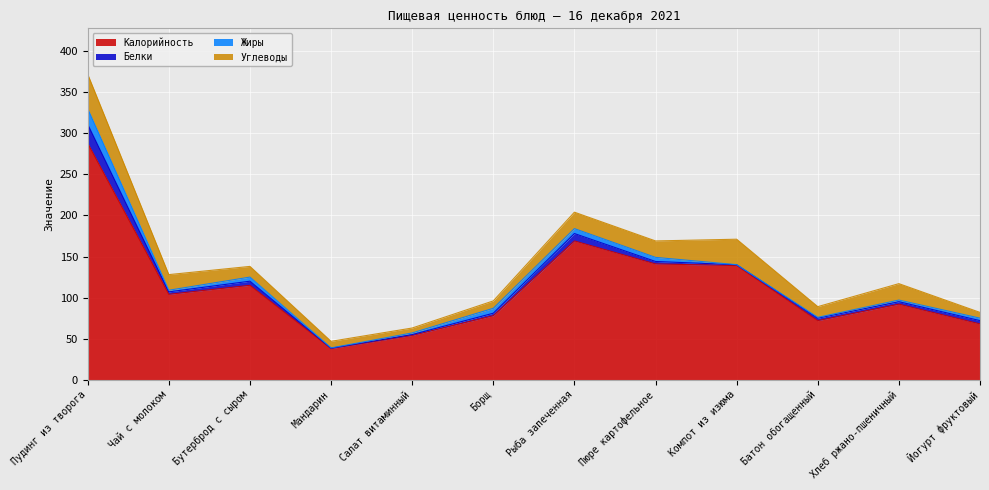

What is the value of the Калорийность point at the 8th from the left?

141.0